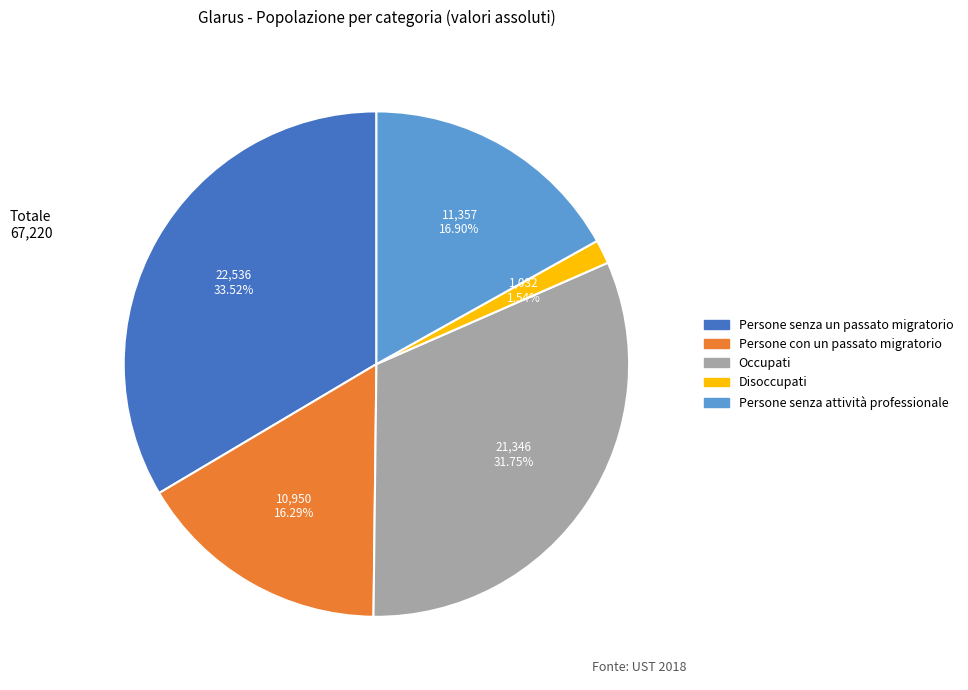

Which slice is the smallest?

Disoccupati